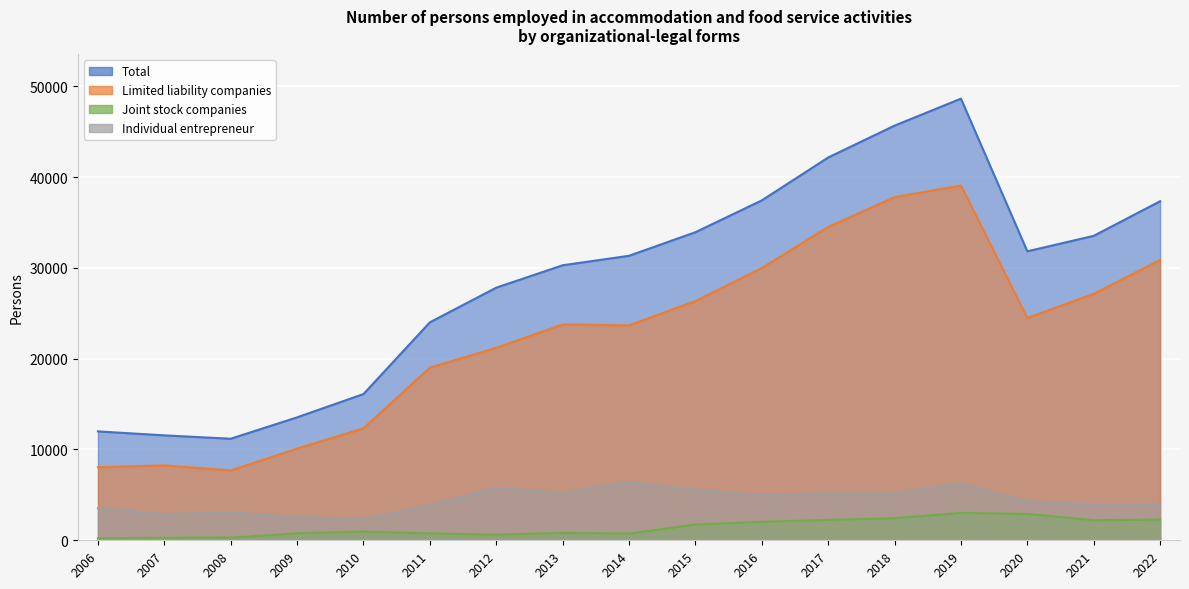

Which series changed the most between 2015 and 2017?

Total